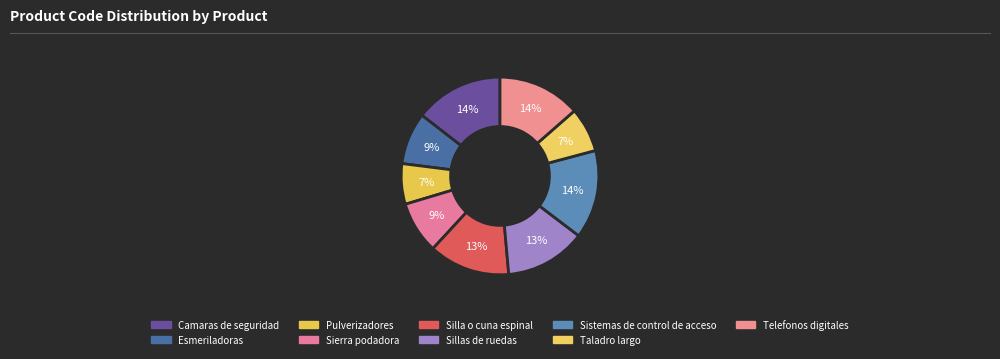

To the nearest percent, what portion does Telefonos digitales represent?

14%